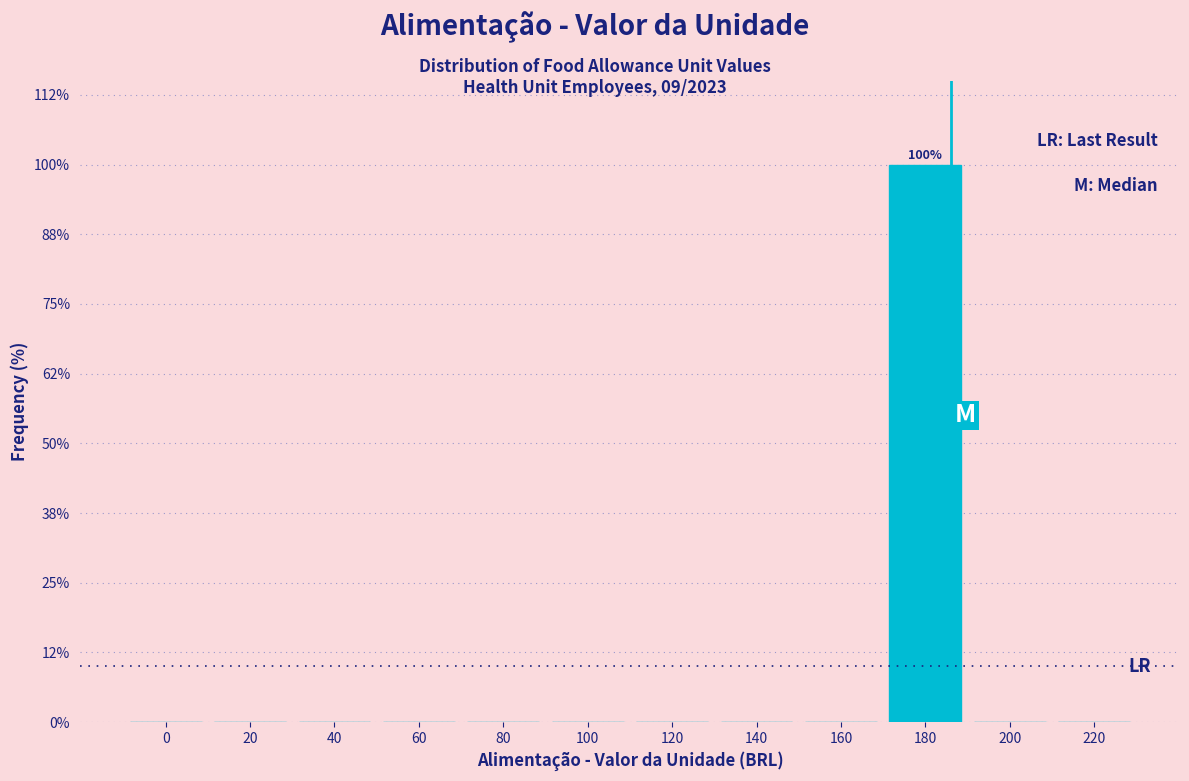

Reading left to right, extract all data points from this chart.

0=0	20=0	40=0	60=0	80=0	100=0	120=0	140=0	160=0	180=100	200=0	220=0